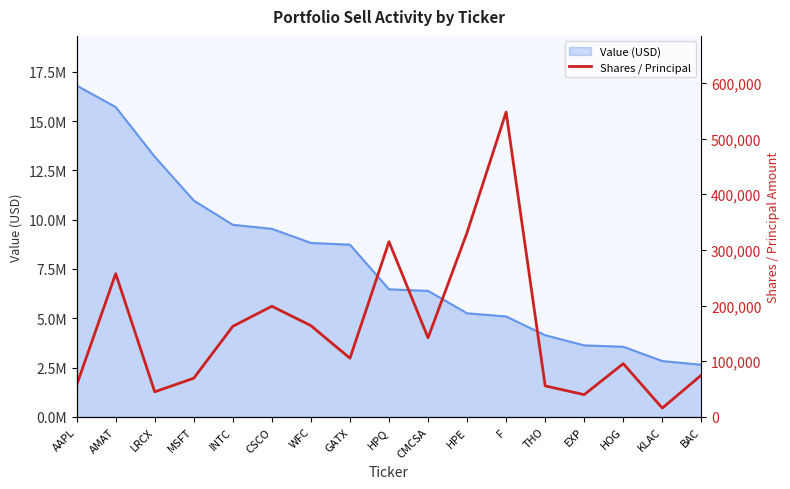

Reading left to right, transcribe all the data shown in this chart.

57205	257362	45106	69551	162752	198824	163961	105398	314773	142127	331300	547508	55751	40020	95680	15900	75074